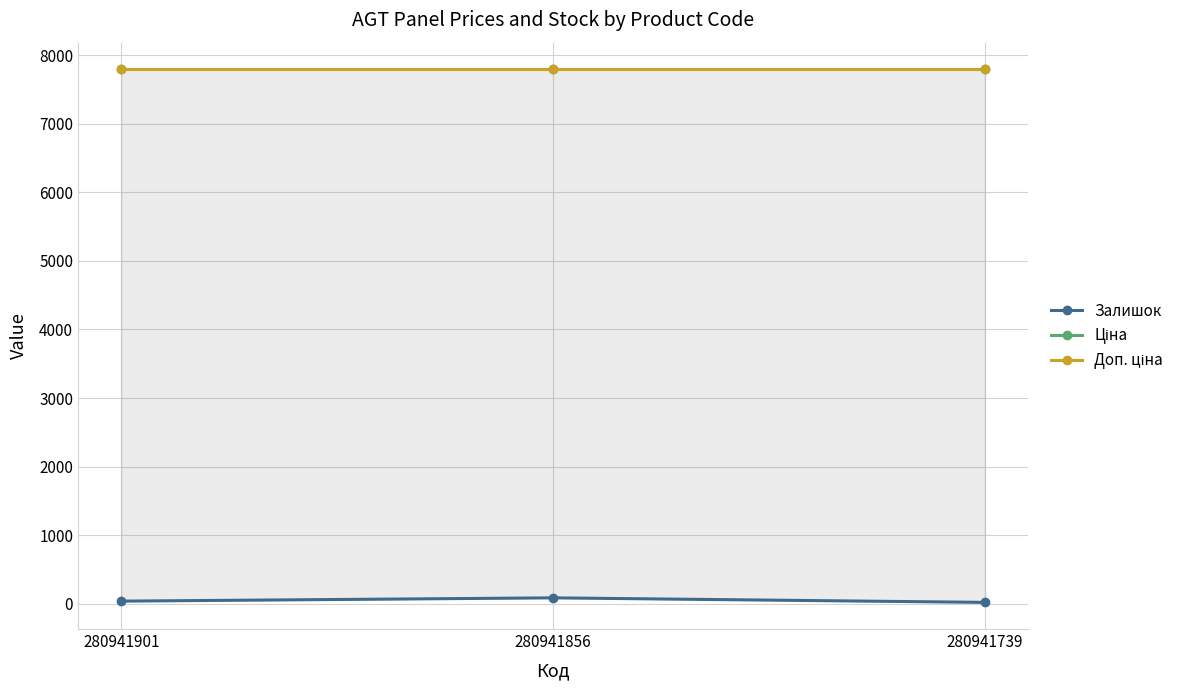

Which series has the largest total across all categories?

Ціна